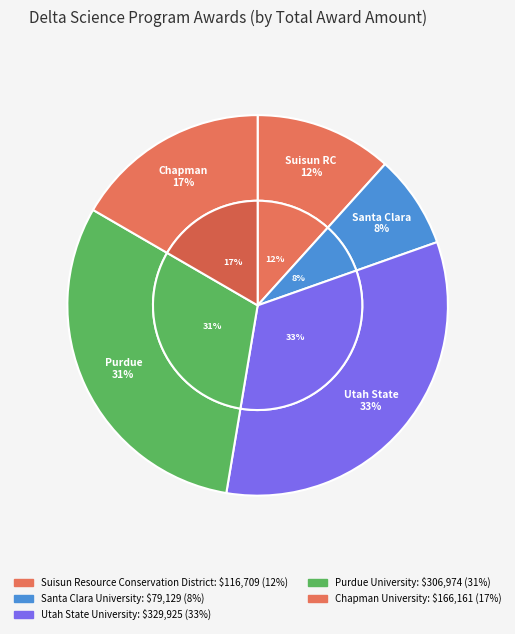

How many slices are in this pie chart?

5